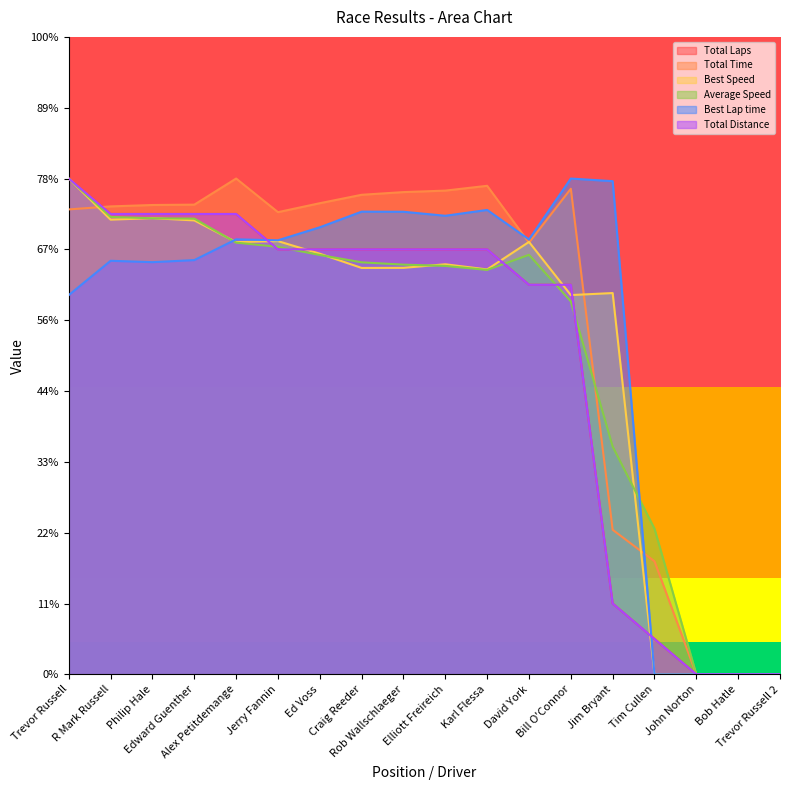

What is the value of the Total Laps point at the 12th from the left?

110.0